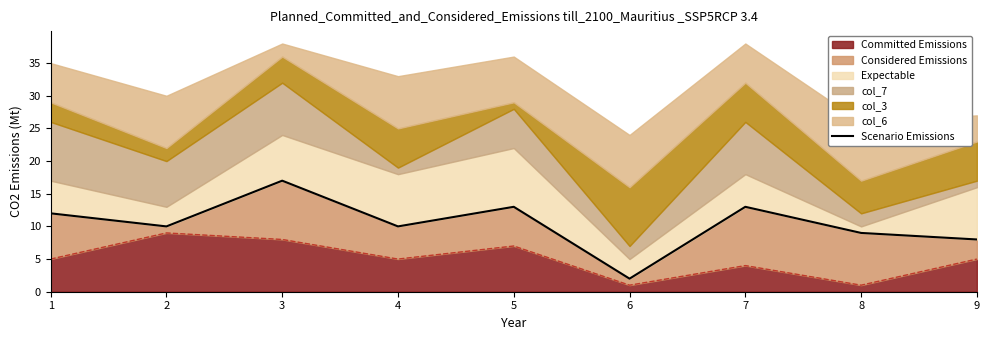

How many interior local valleys (lower than both neighbors) does the data have?

3